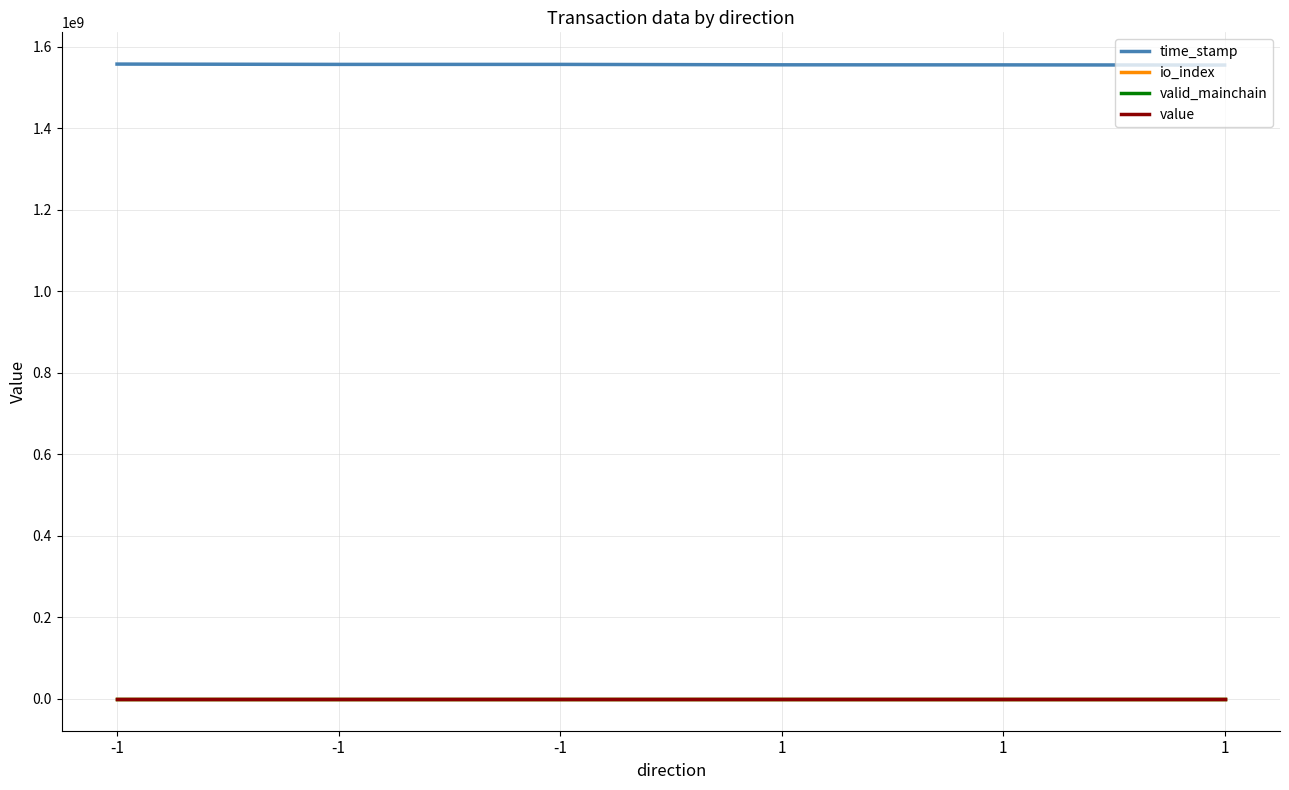

How many lines are shown in the chart?

4